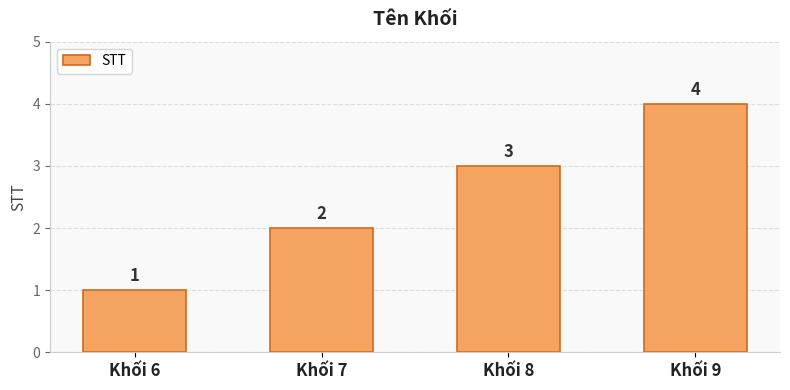

What is the approximate value at Khối 7?

2